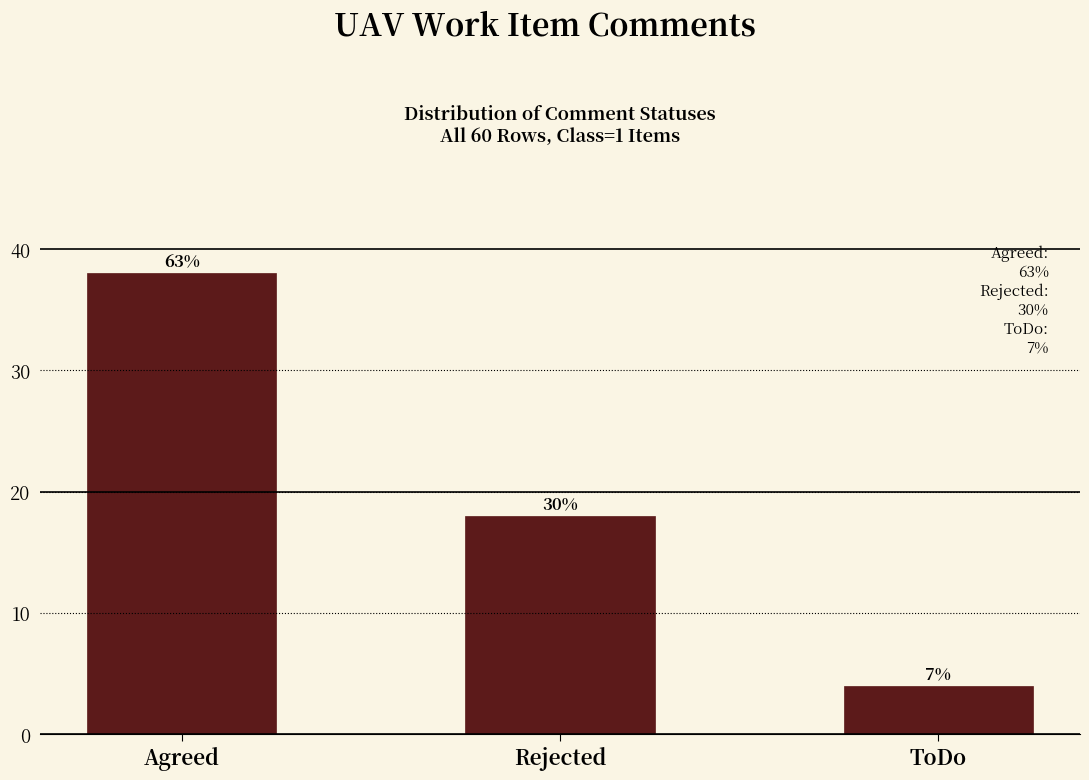

How many bars are there in total?

3